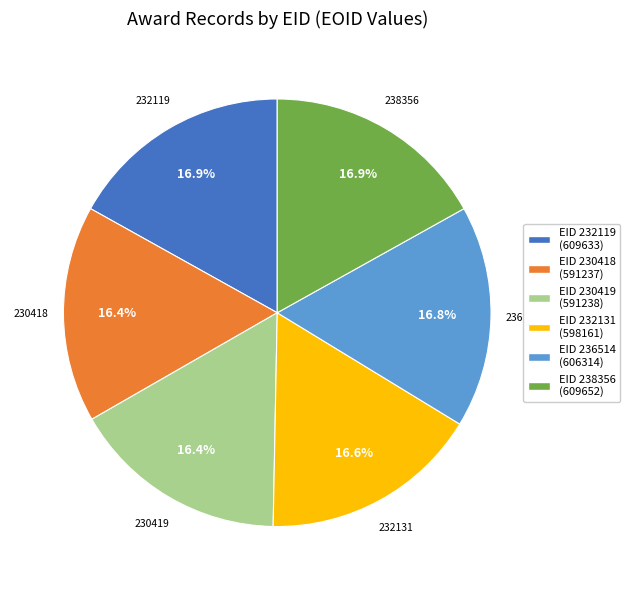

Does any single category account for the majority?

No